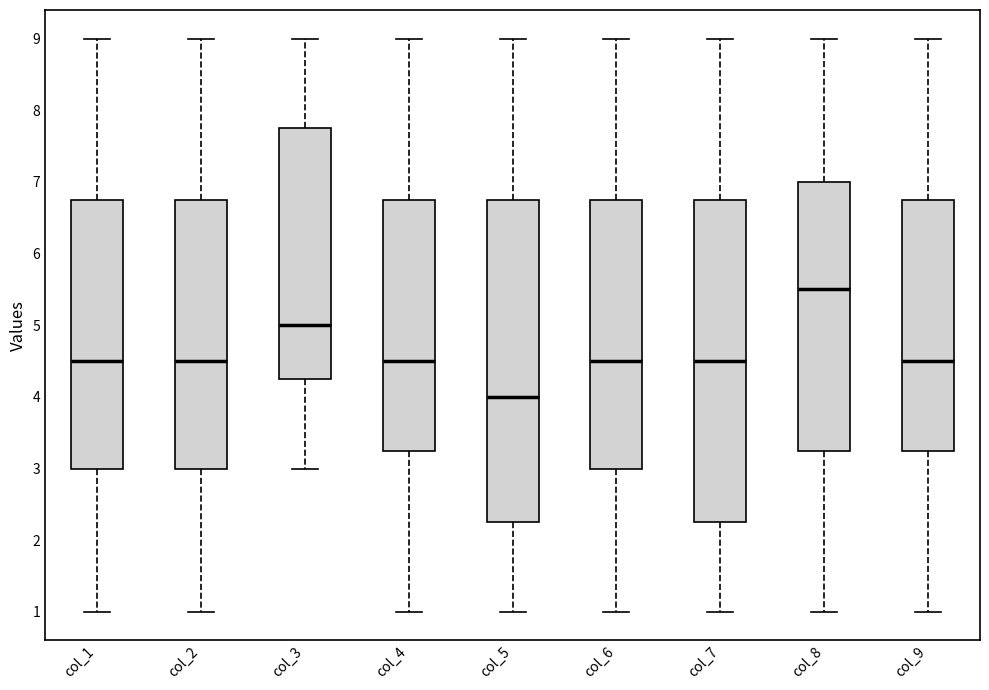

Which box has the lowest median line?

col_5